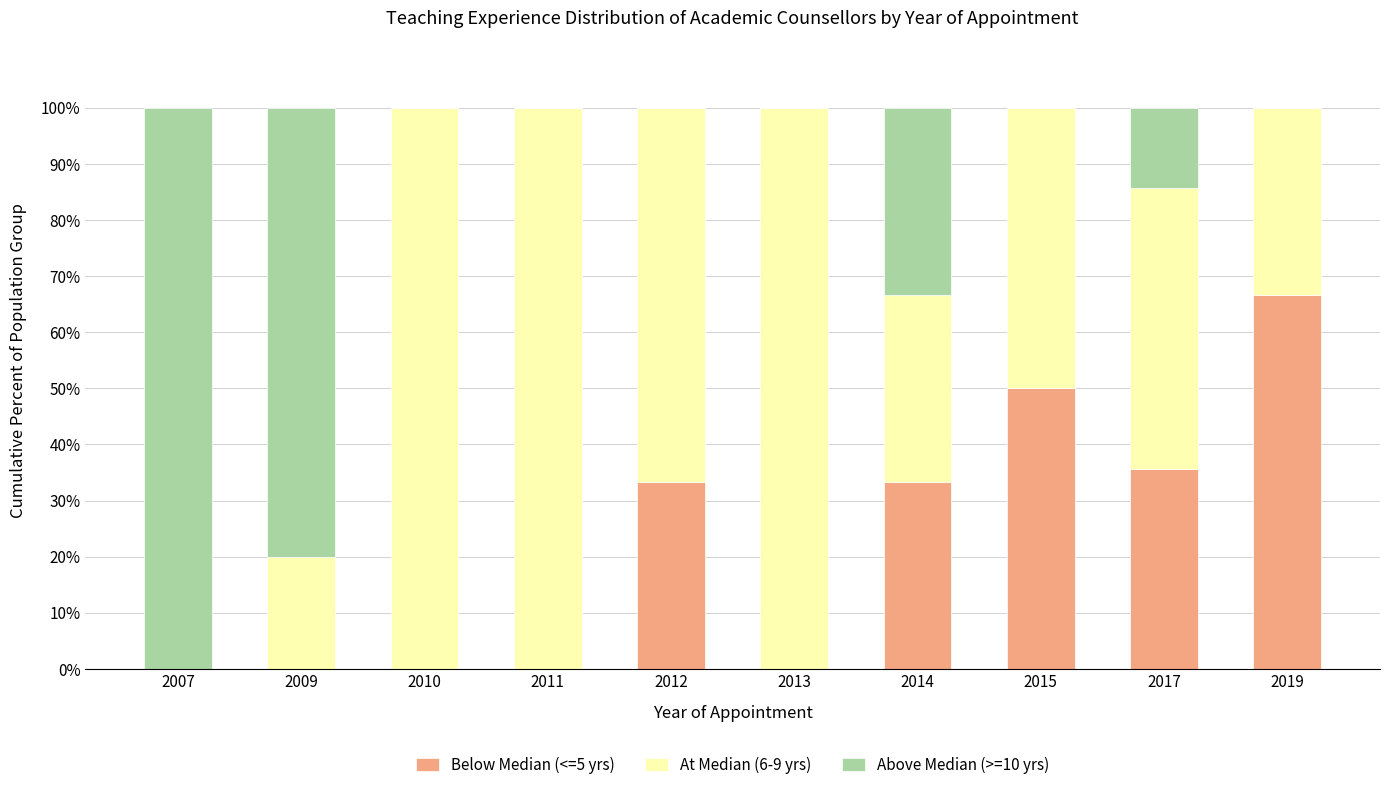

What is the total value across all series at 2017?

100.0